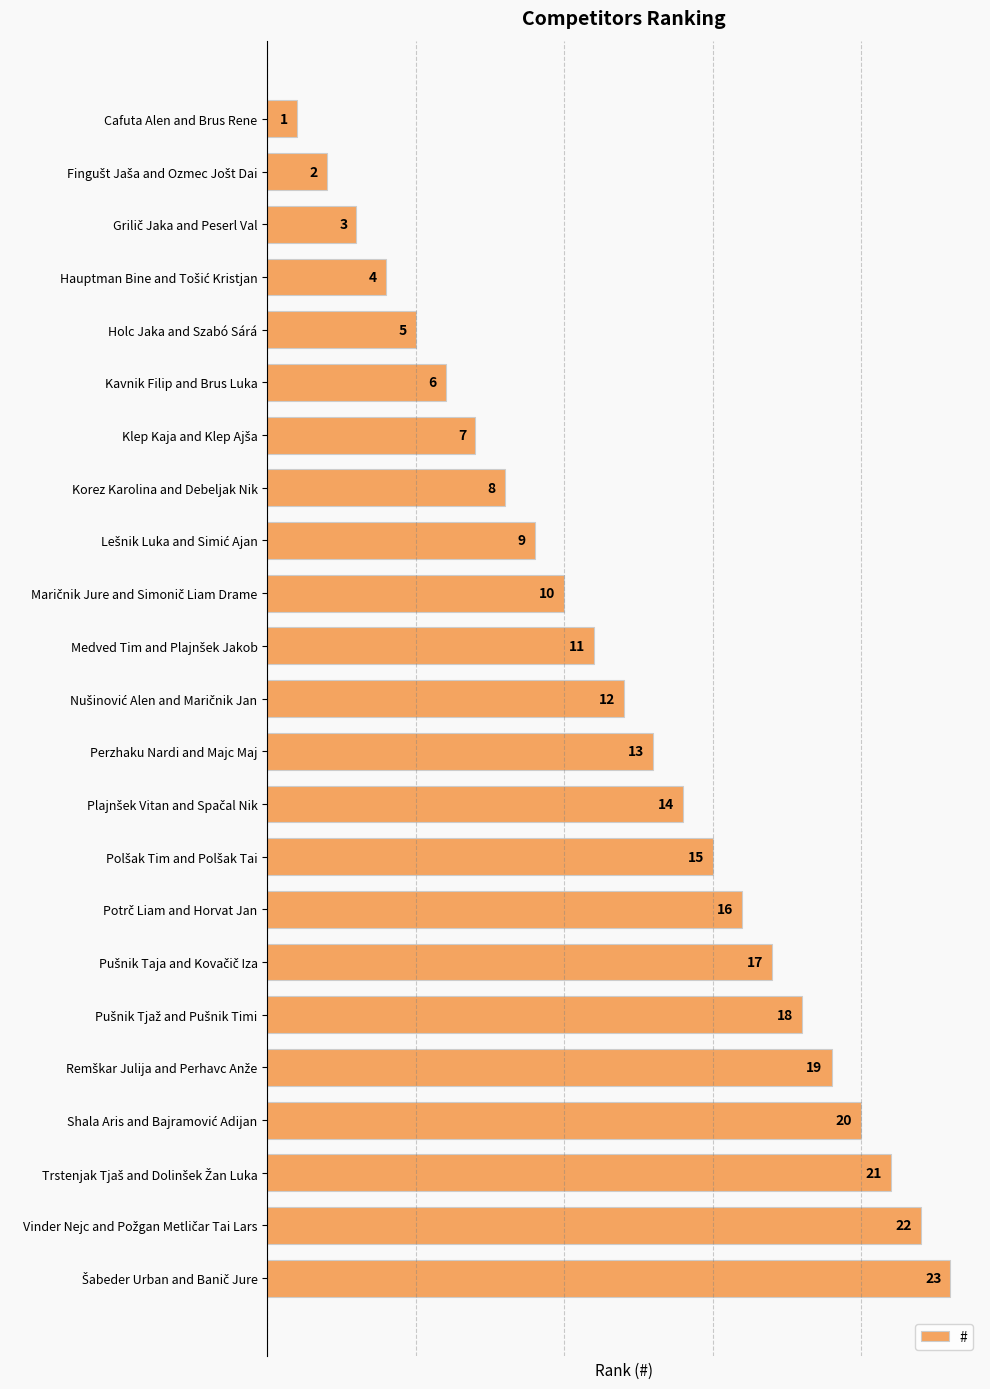

At which category does the chart reach its minimum across all series?

Cafuta Alen and Brus Rene